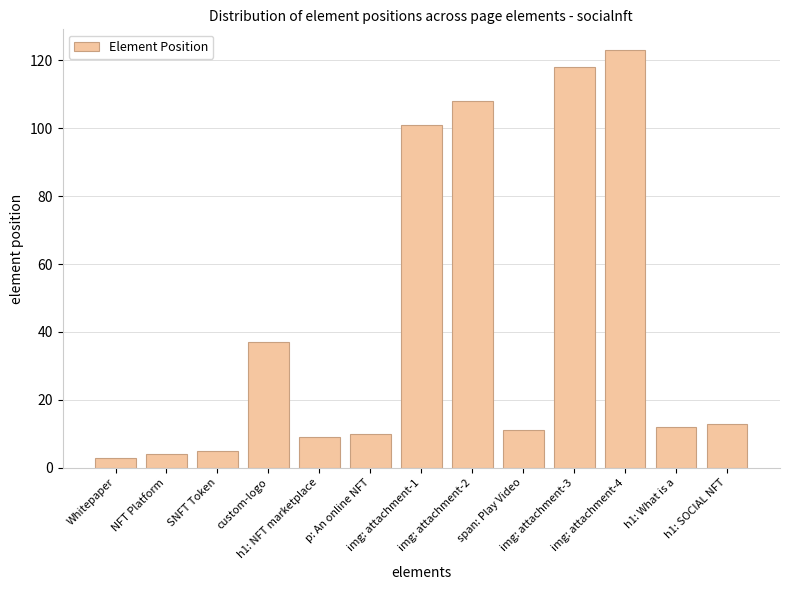

What is the difference between the maximum and second lowest values?

119